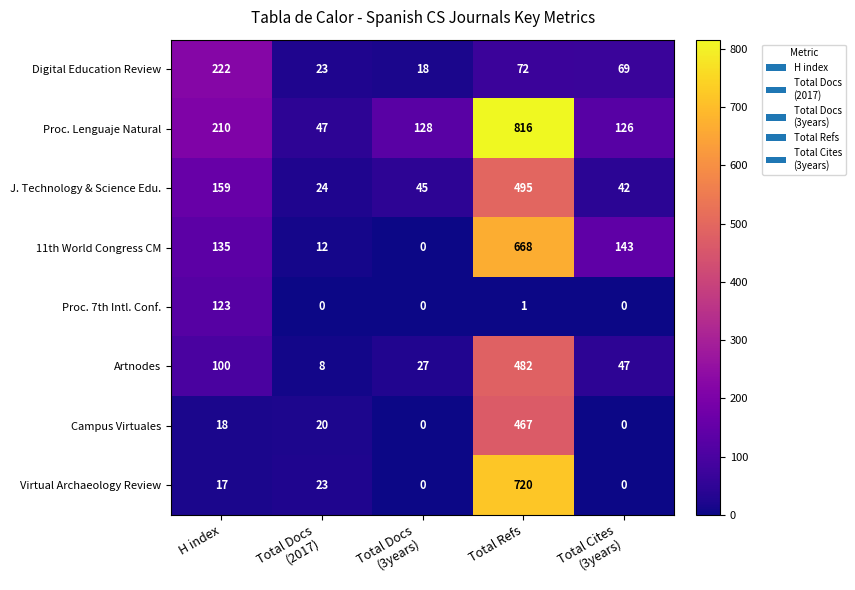

The value of Digital Education Review at H index is 142. True or false?

False